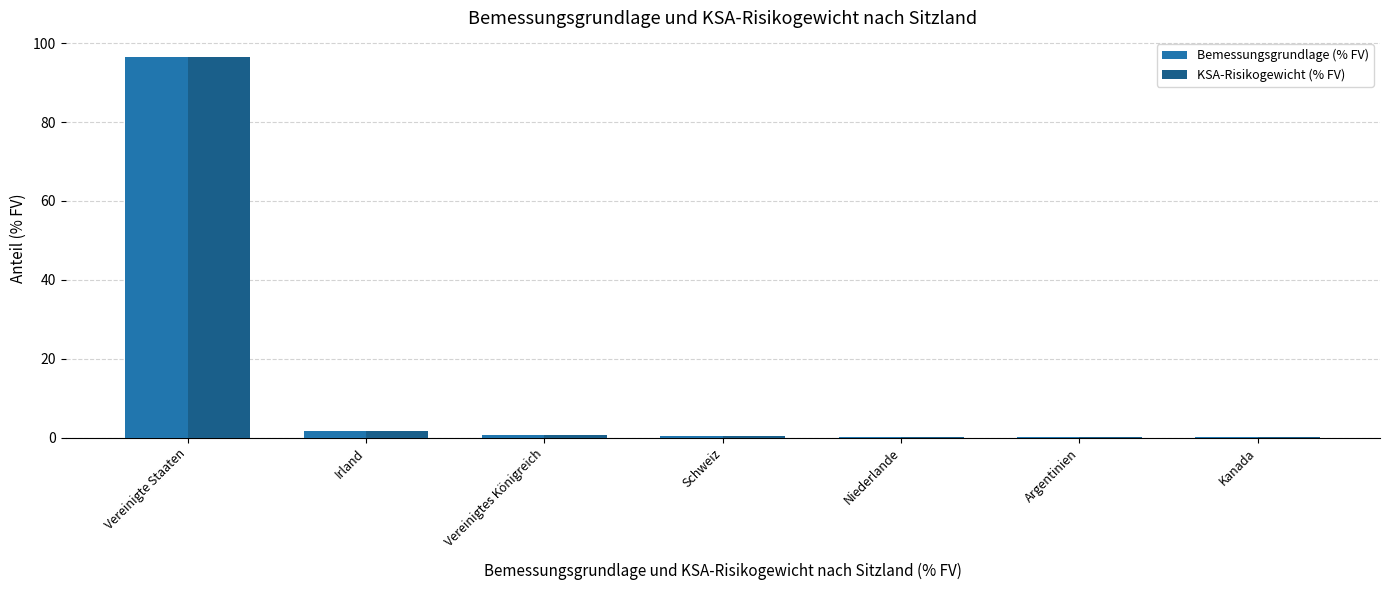

At which category is the sum across all series the highest?

Vereinigte Staaten